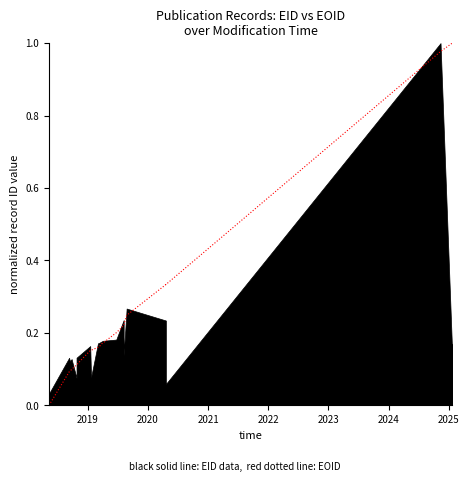

Is it true that the value at 2019 is 0.0?

False